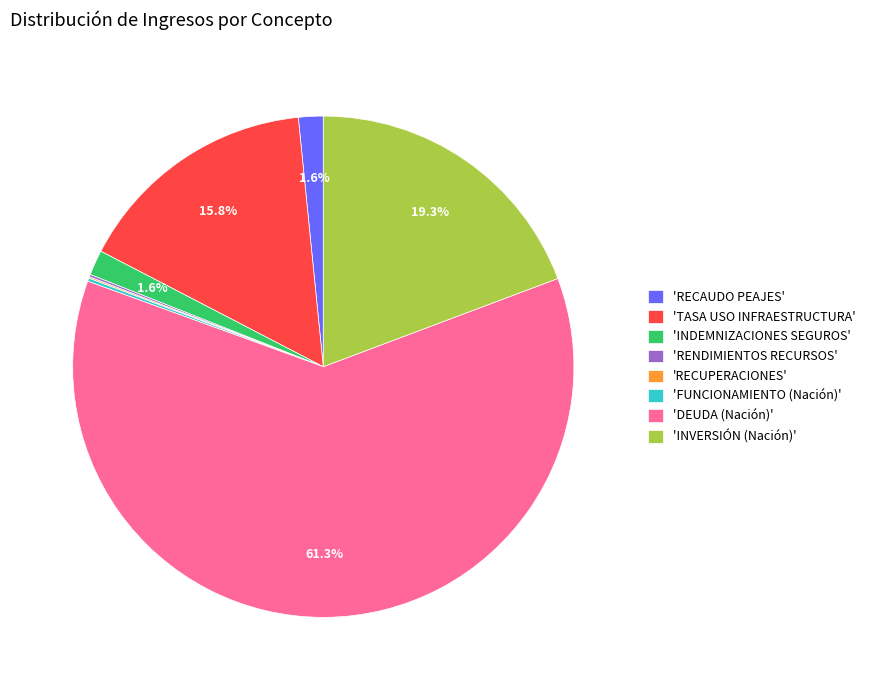

Which category accounts for the majority?

'DEUDA (Nación)'